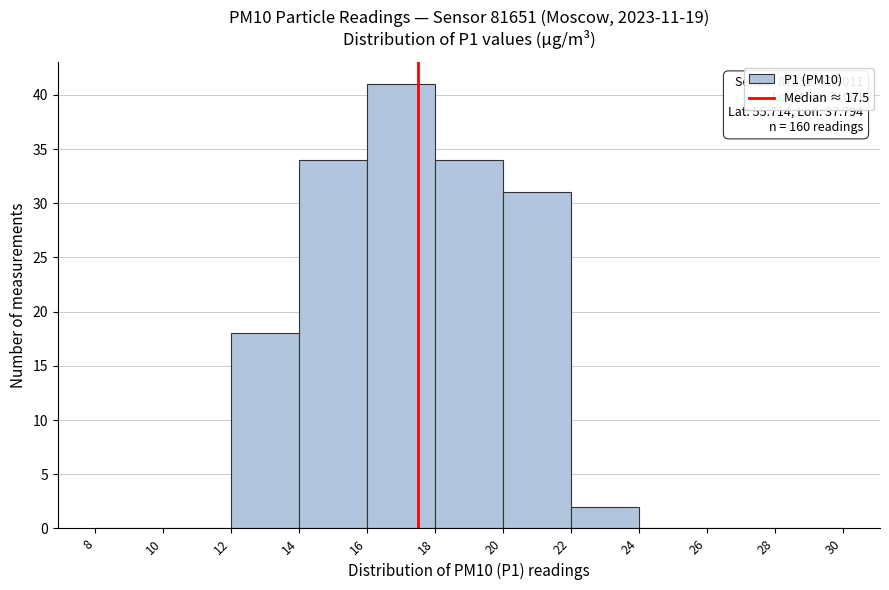

Over which range of the x-axis is the bar tallest?

16 to 18